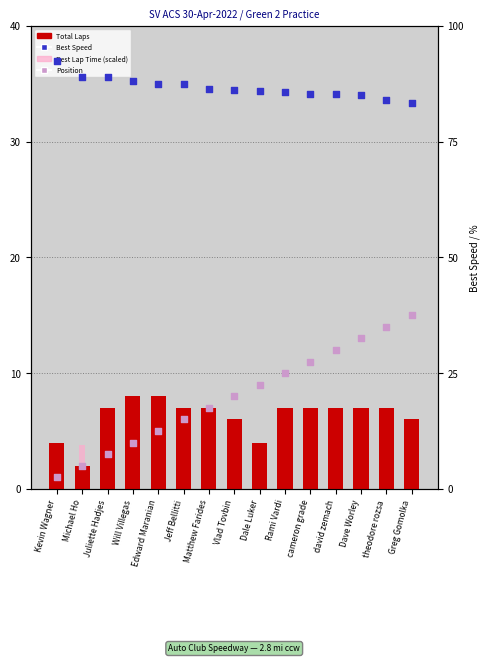

At how many categories does at least one series exceed 66?

15